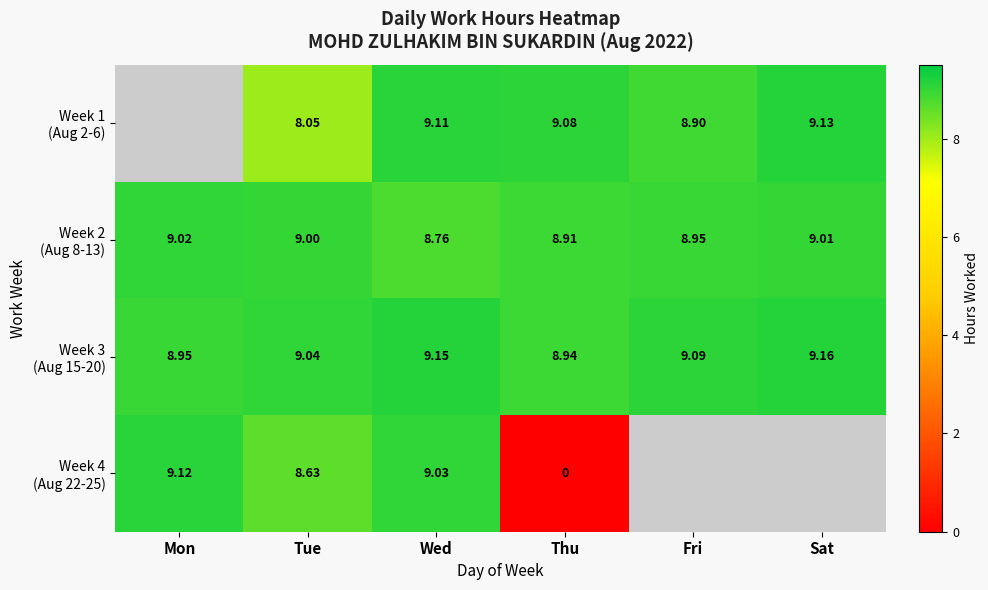

What is the difference between the highest and lowest values at Sat?

0.2